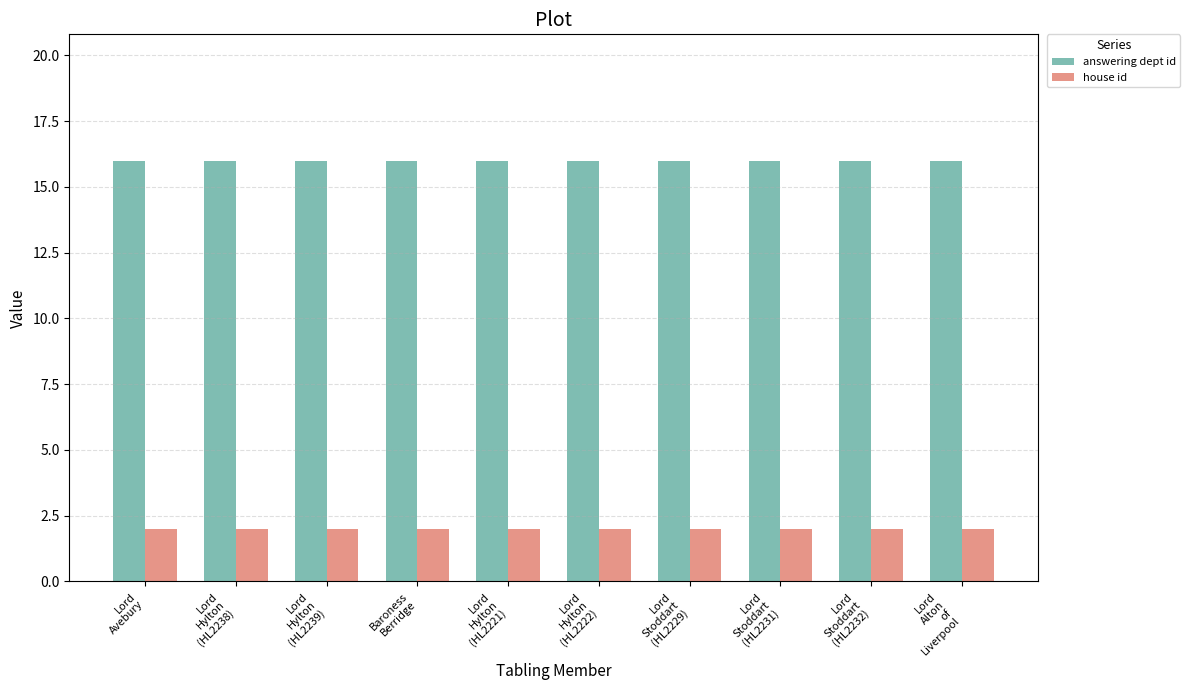

What is the maximum value shown in the chart?

16